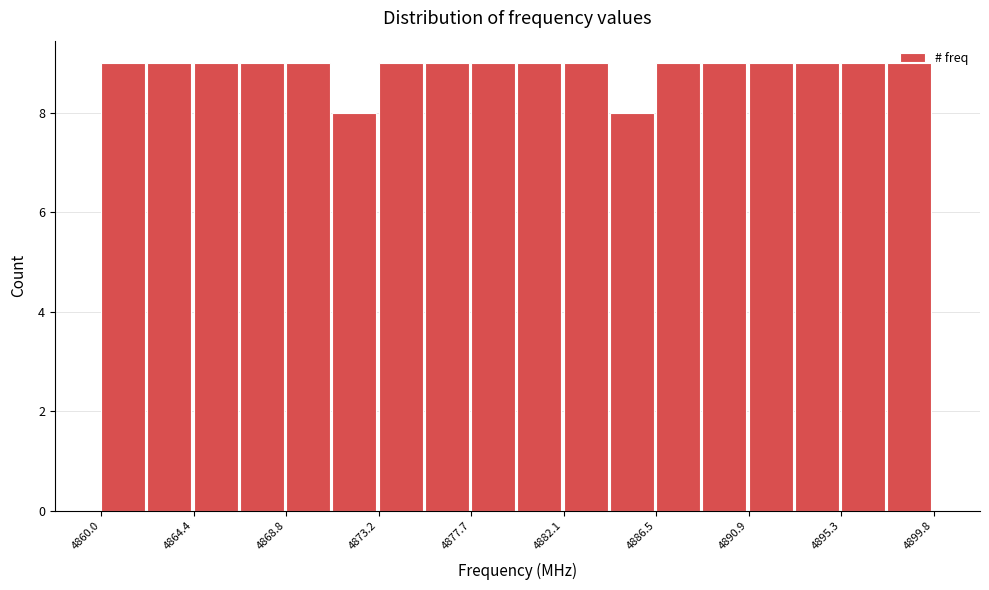

Reading left to right, transcribe this chart: for each bar, give the range it covers on the x-axis and its height. Neither the bar edges nor the heights are printed on the chart, so give them approximately, as read against the axes.

4860.0 to 4862.0: 9
4862.0 to 4864.5: 9
4864.5 to 4866.5: 9
4866.5 to 4869.0: 9
4869.0 to 4871.0: 9
4871.0 to 4873.5: 8
4873.5 to 4875.5: 9
4875.5 to 4877.5: 9
4877.5 to 4880.0: 9
4880.0 to 4882.0: 9
4882.0 to 4884.5: 9
4884.5 to 4886.5: 8
4886.5 to 4888.5: 9
4888.5 to 4891.0: 9
4891.0 to 4893.0: 9
4893.0 to 4895.5: 9
4895.5 to 4897.5: 9
4897.5 to 4900.0: 9